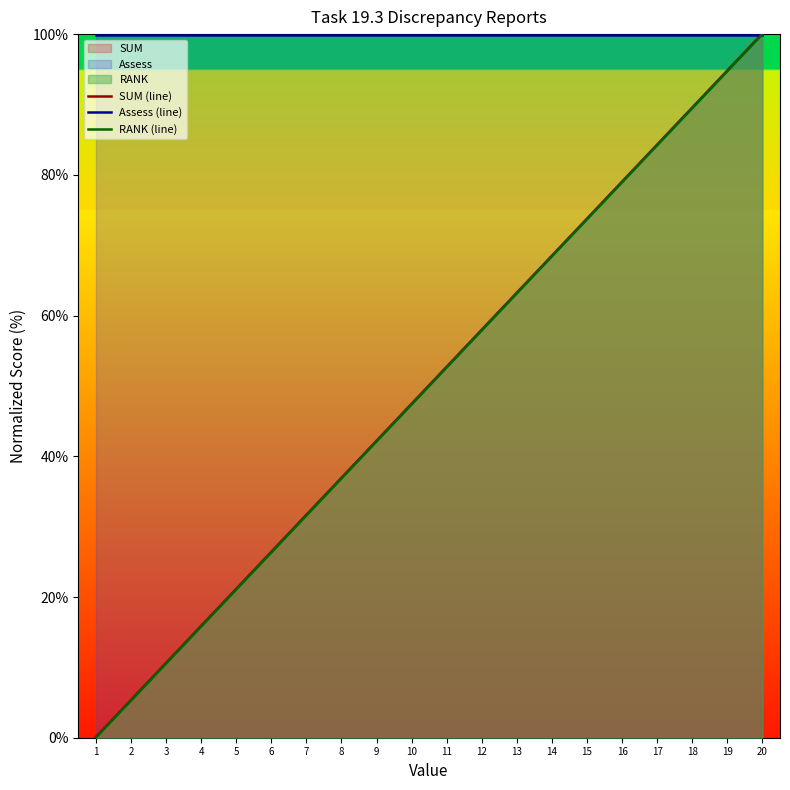

Which series ends up on top after the final intersection of RANK (line) and Assess (line)?

RANK (line)